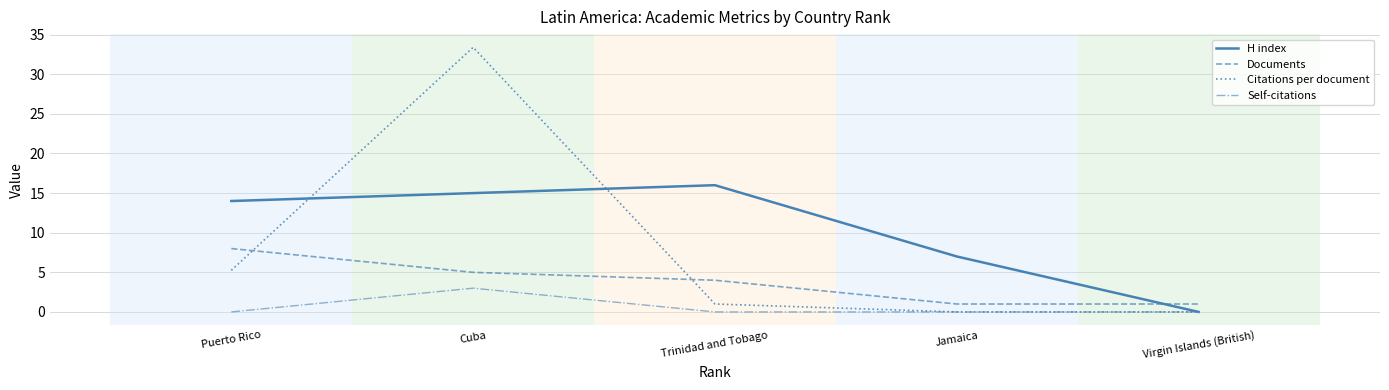

What position from the right is Jamaica?

2